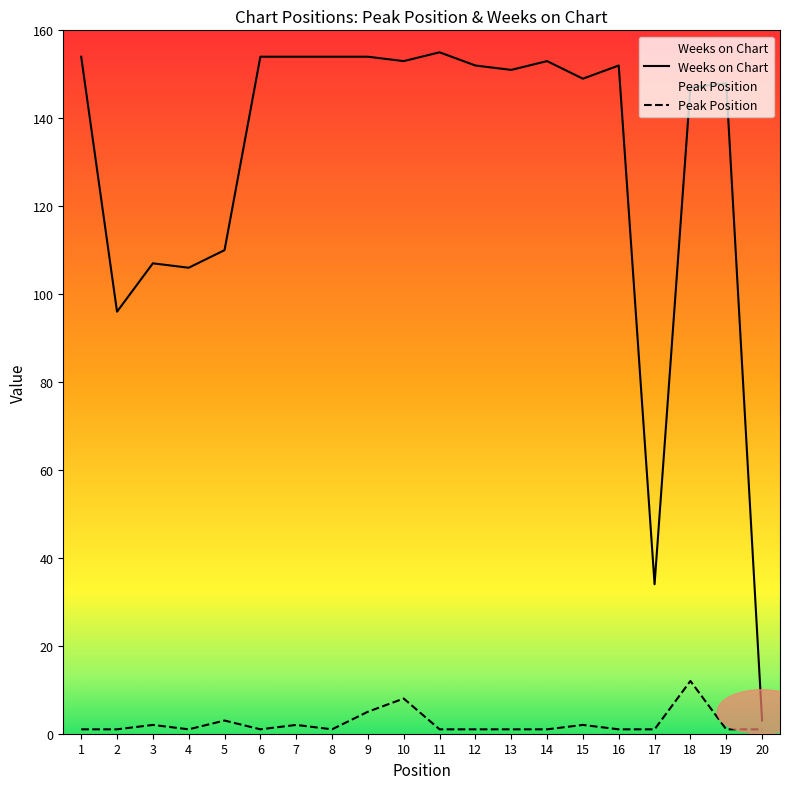

What value does the Weeks on Chart series have at 15, to the nearest 5?

150